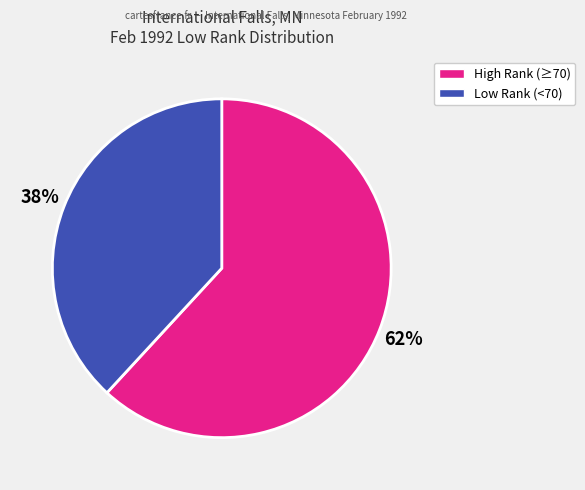

To the nearest percent, what is the average slice percentage?

50%